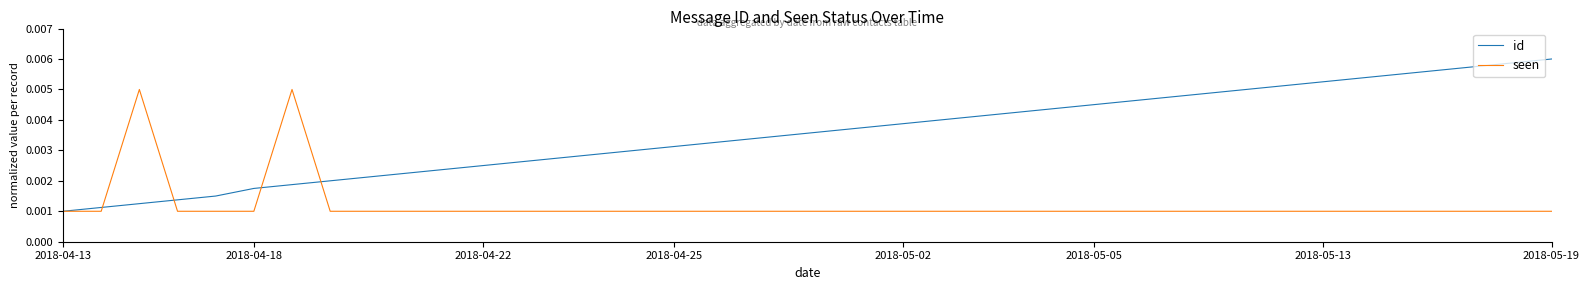

List the series in order of their overall mean, highest first.

id, seen